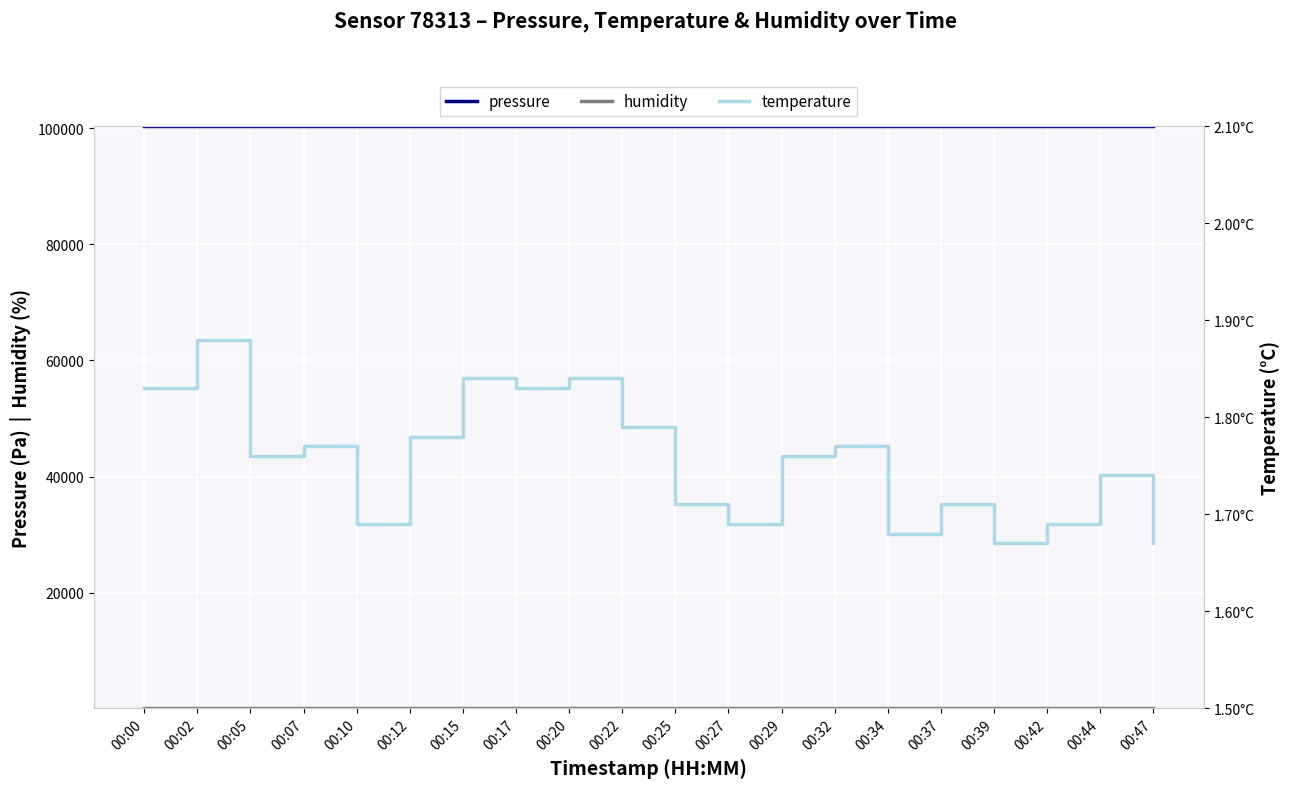

What is the approximate value of pressure at 00:07?

100341.8